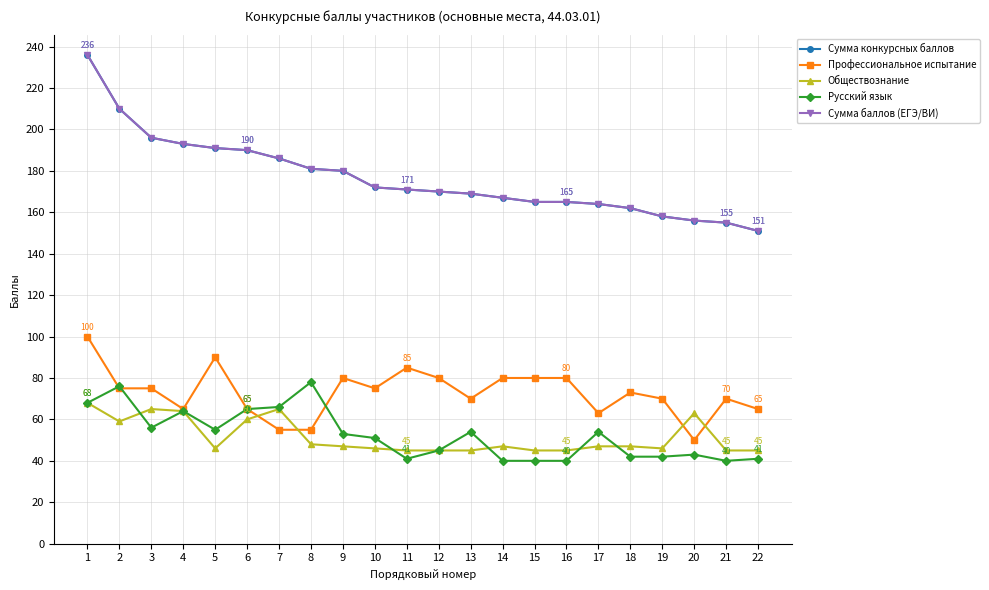

True or false: Сумма баллов (ЕГЭ/ВИ) and Сумма конкурсных баллов intersect in this chart.

False